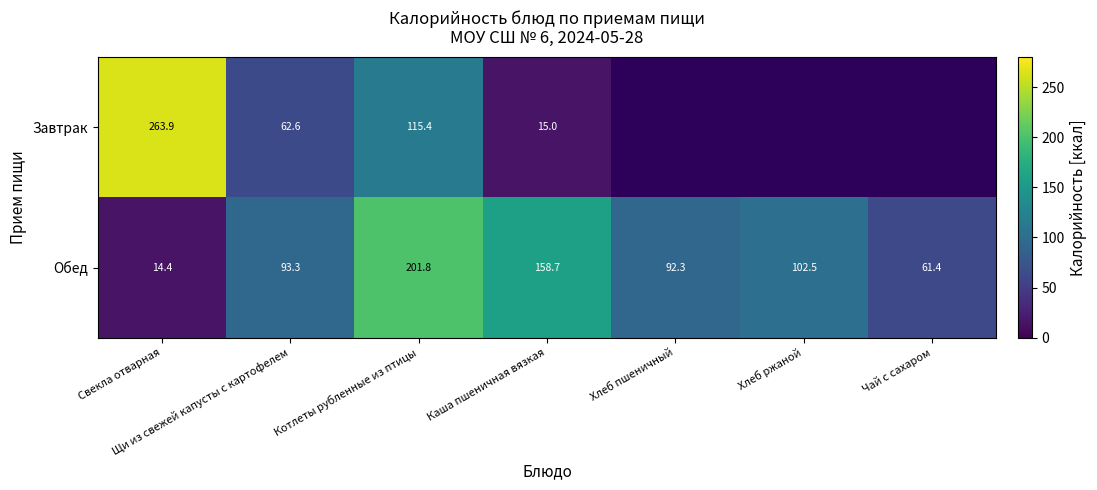

What is the spread (max minus min) of values at Котлеты рубленные из птицы?

86.4